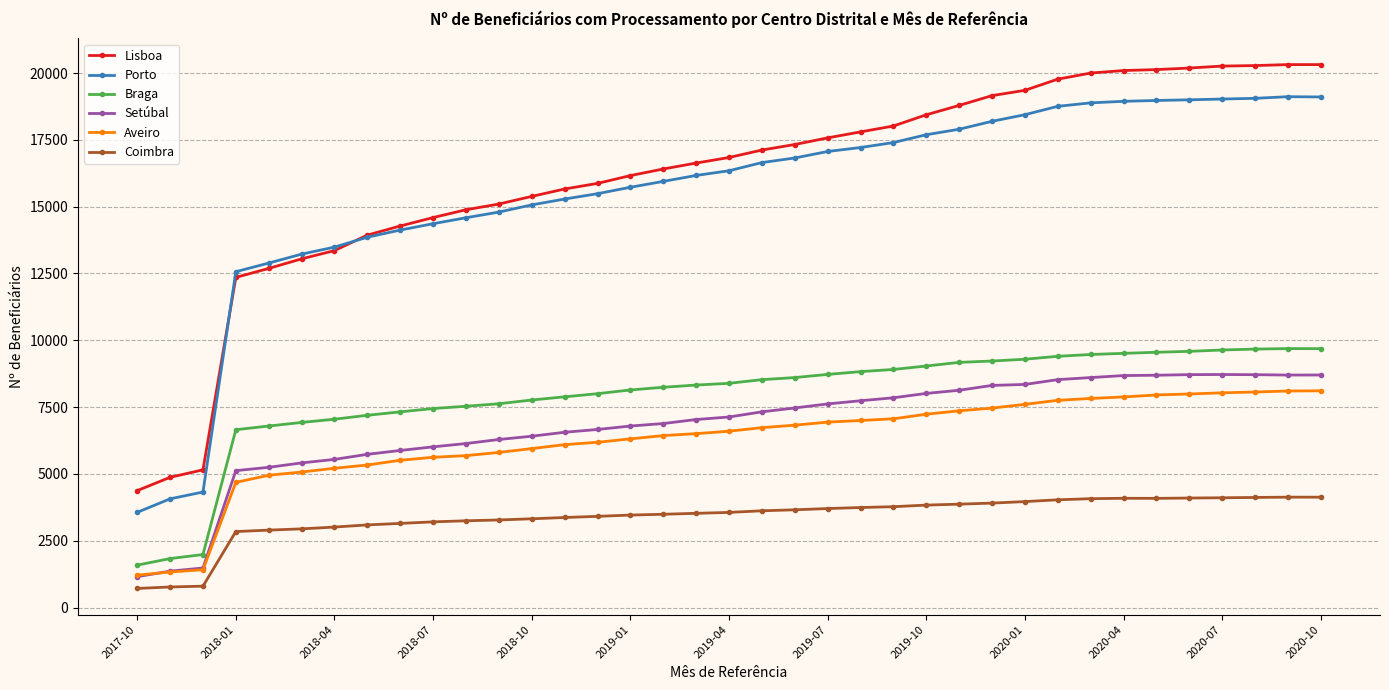

How many data points does each series have?

37